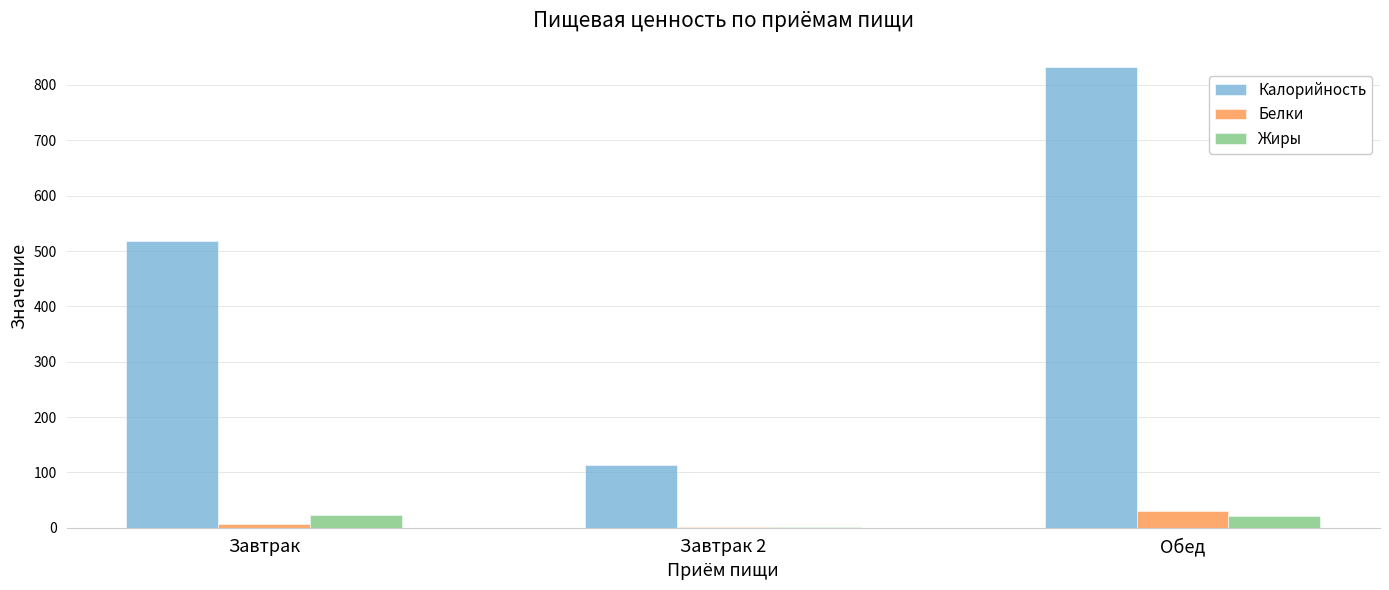

At which category is the sum across all series the highest?

Обед